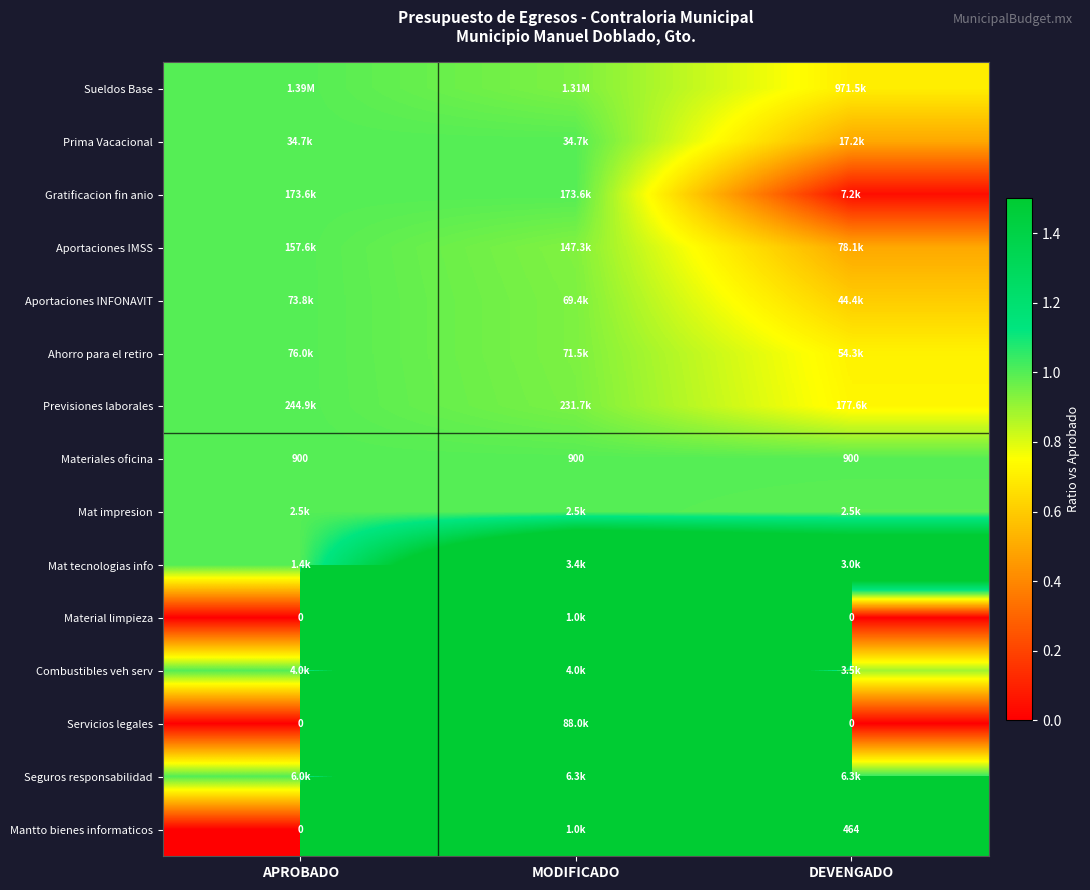

At which category is the sum across all series the highest?

MODIFICADO